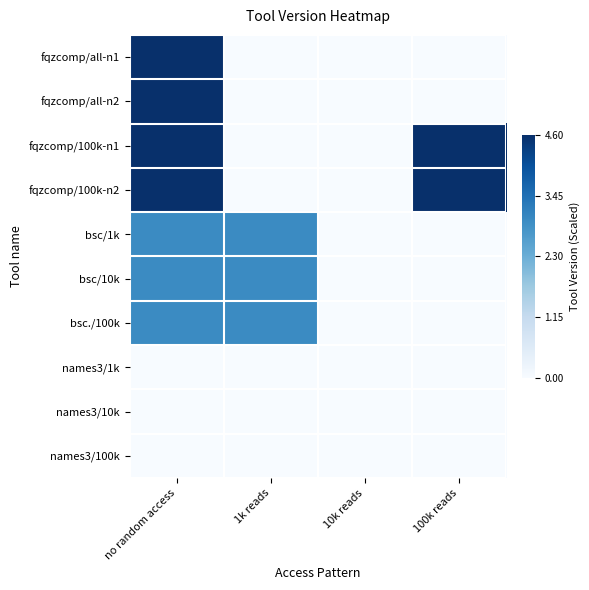

Which series has the largest range (max minus min)?

fqzcomp/all-n1